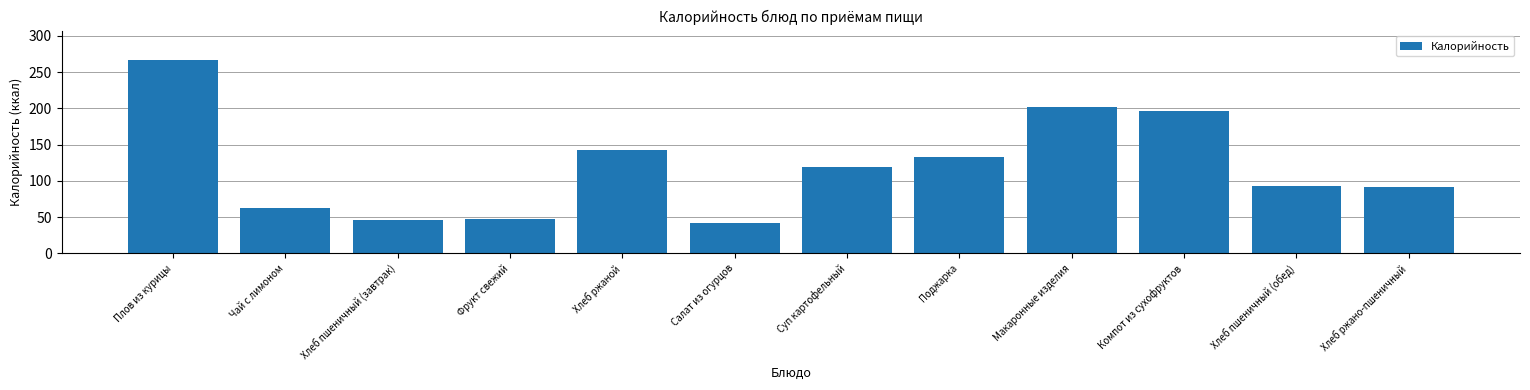

What is the average value?

120.2